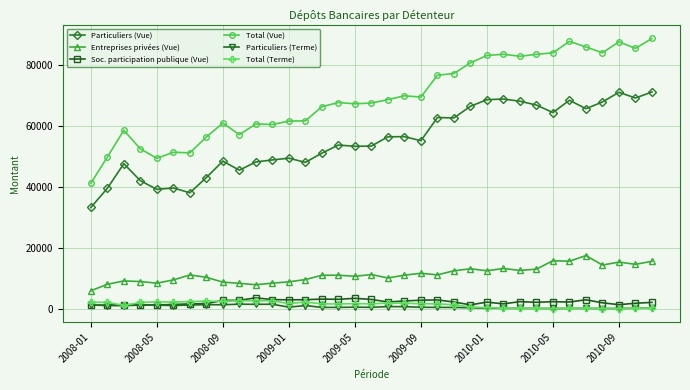

True or false: Soc. participation publique (Vue) has more than 0 points higher than both neighbors.

True